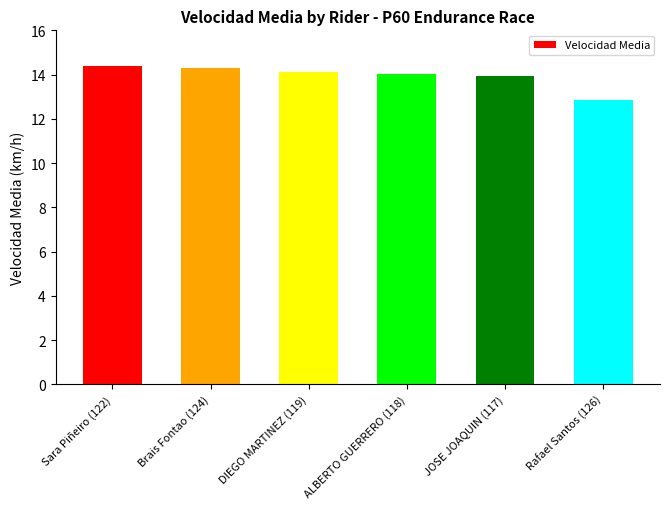

Is it true that the value at DIEGO MARTINEZ (119) is 14.1?

True